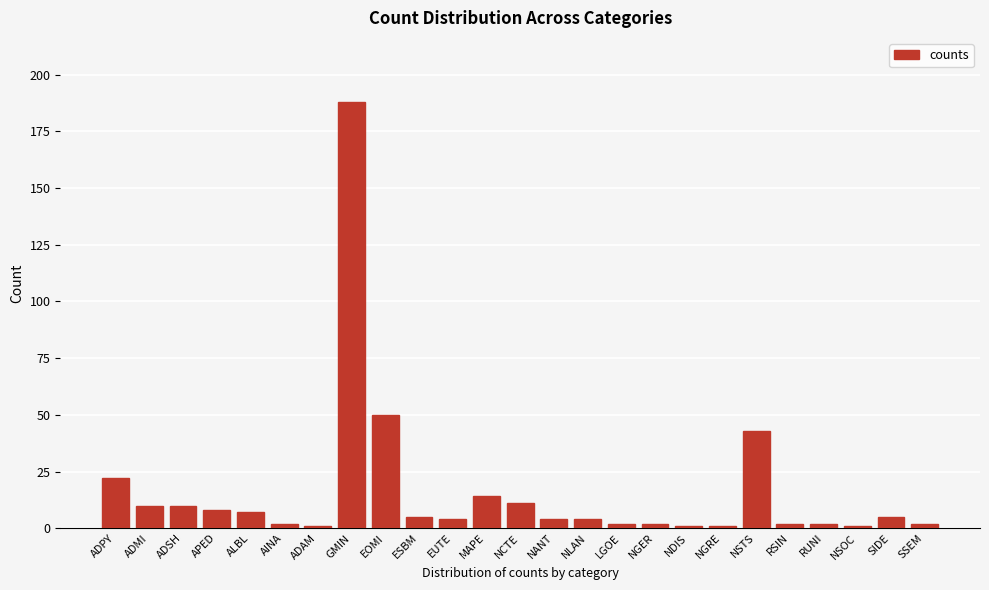

Reading right to left, list all the values displayed in this chart.

2	5	1	2	2	43	1	1	2	2	4	4	11	14	4	5	50	188	1	2	7	8	10	10	22